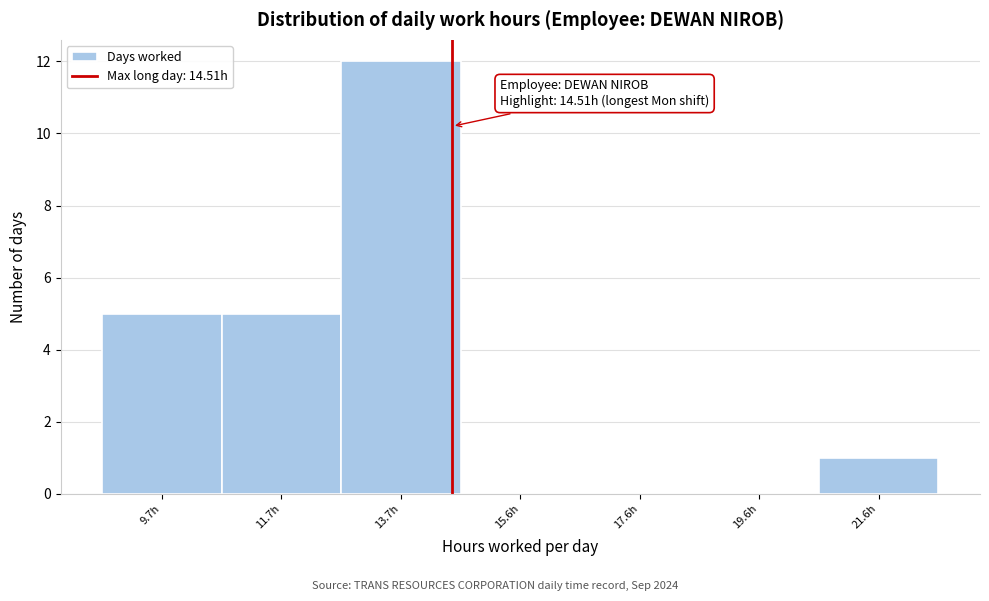

Which range on the x-axis has the tallest bar?

12.65 to 14.65